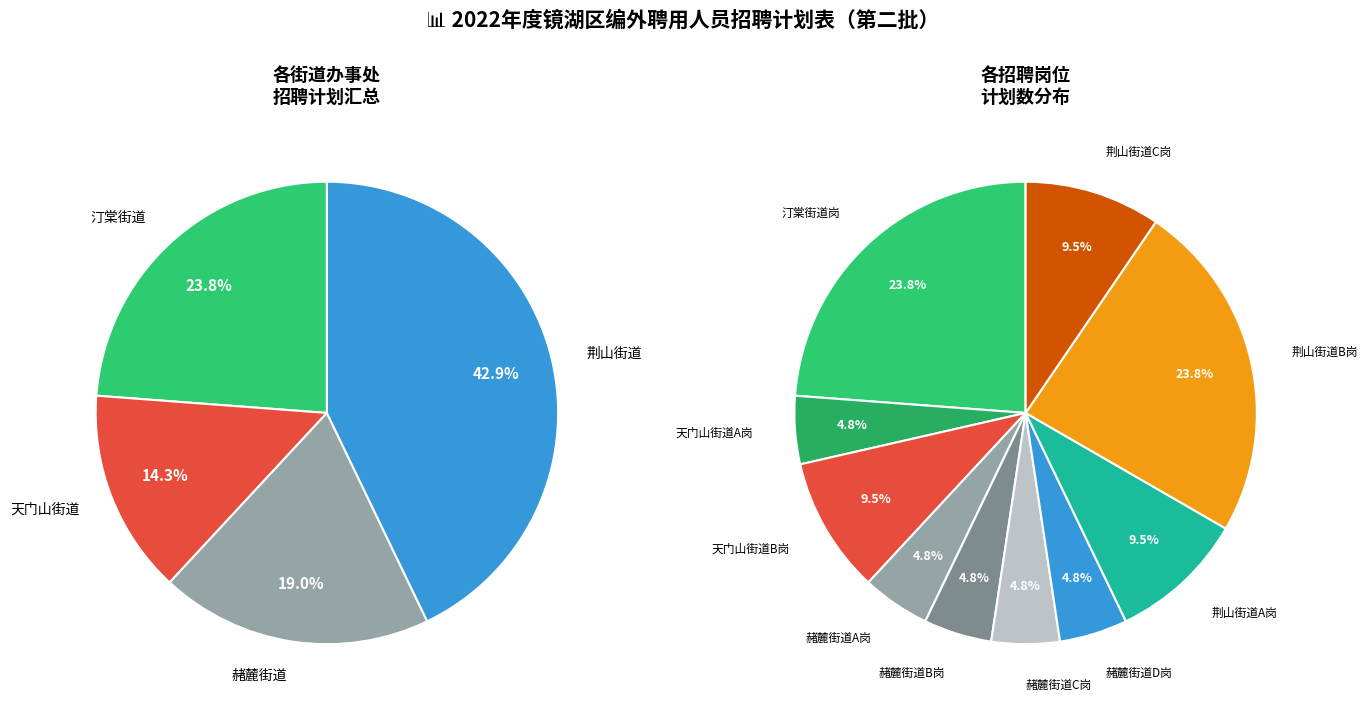

Is the sum of 天门山街道A岗 and 赭麓街道A岗 greater than half?

No